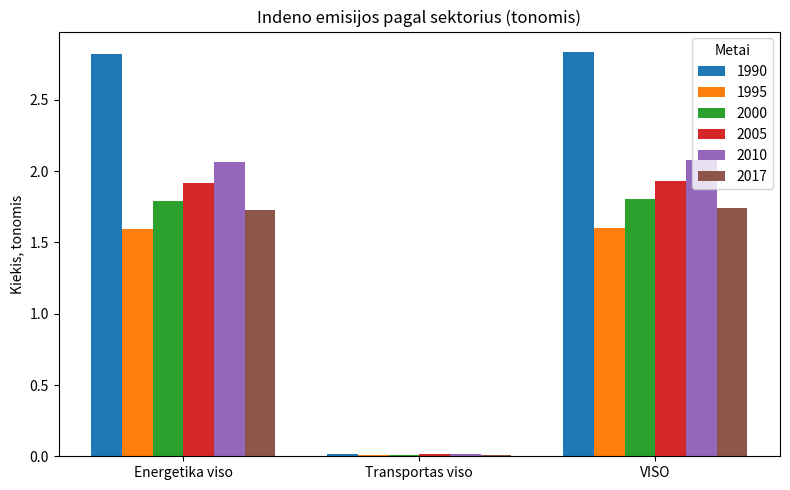

What is the difference between the 2005 values at Energetika viso and Transportas viso?

1.9